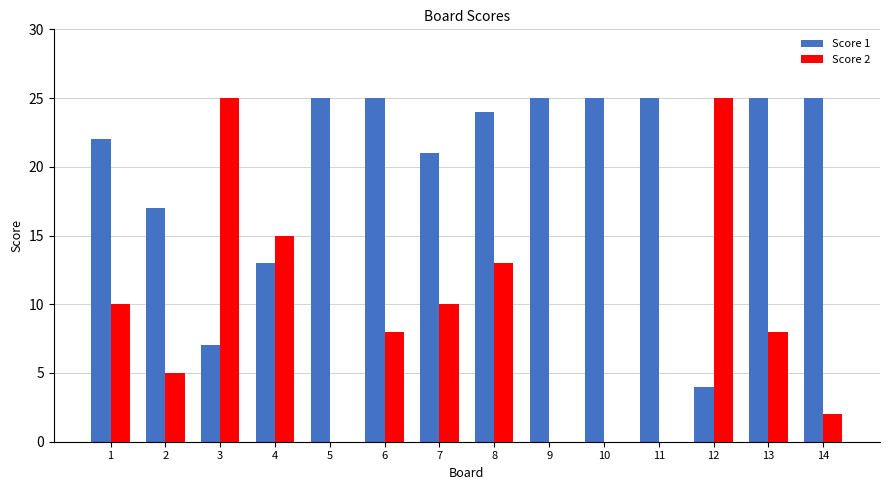

At which label is Score 1 closest to 14?

4